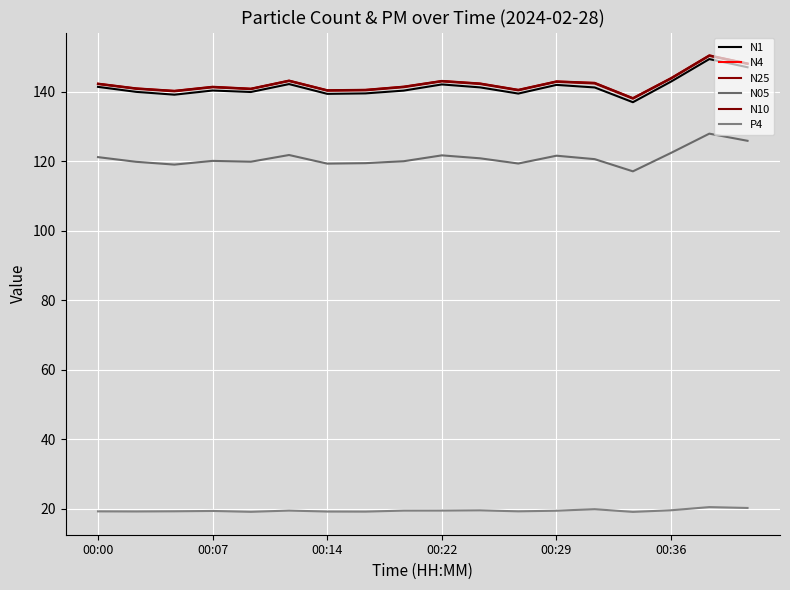

Is this an area chart (filled region under the line)?

No